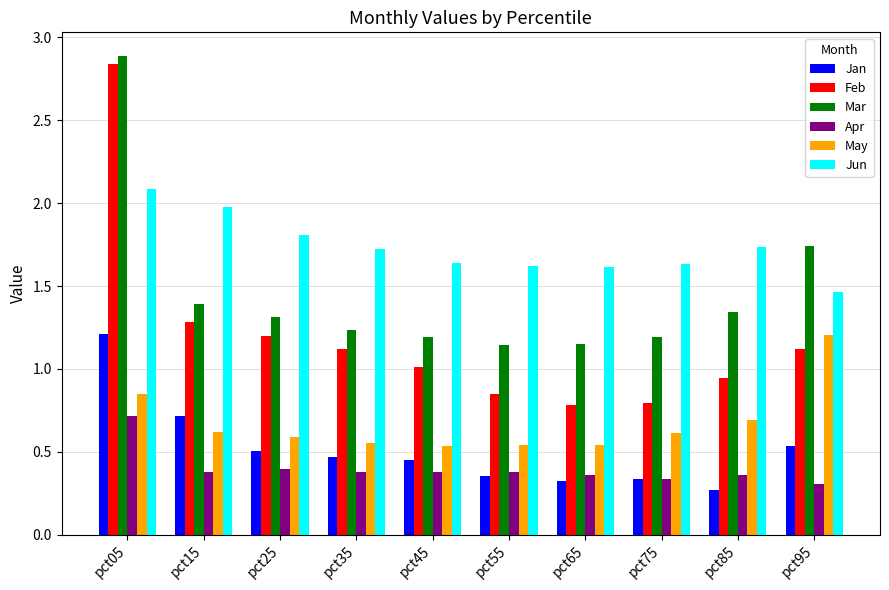

How many groups of bars are there?

10